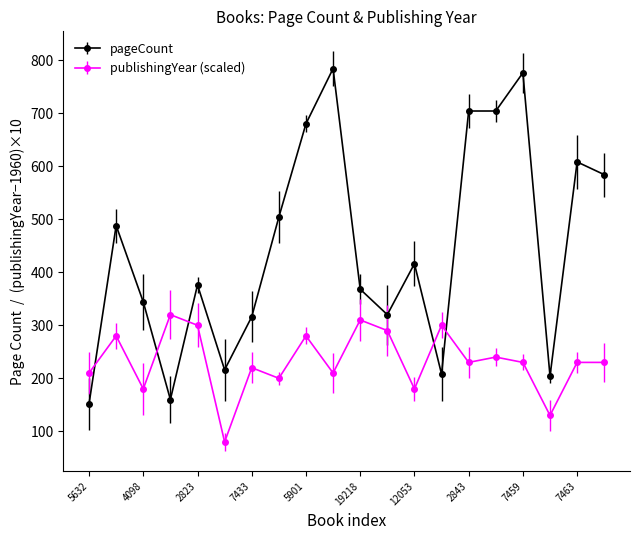

After their last crossing, which series has the higher values: pageCount or publishingYear (scaled)?

pageCount